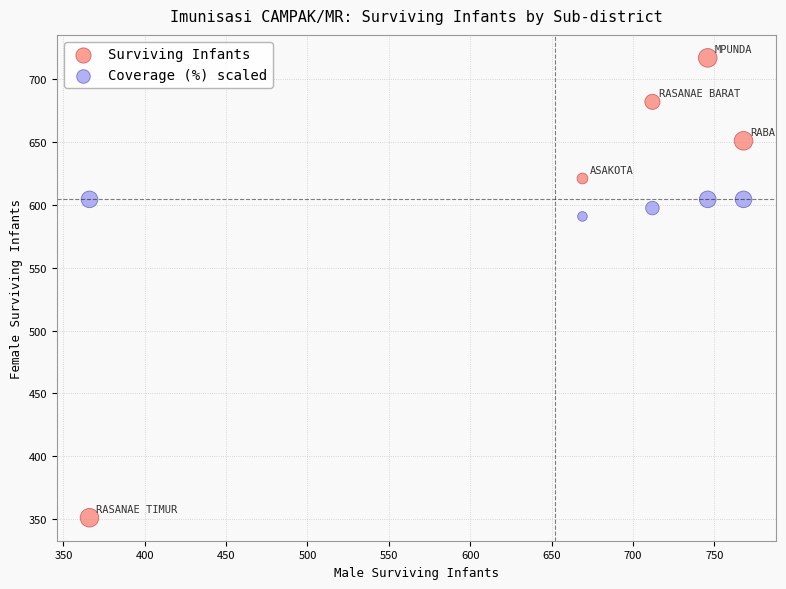

Which series contains the highest Y value?

Surviving Infants